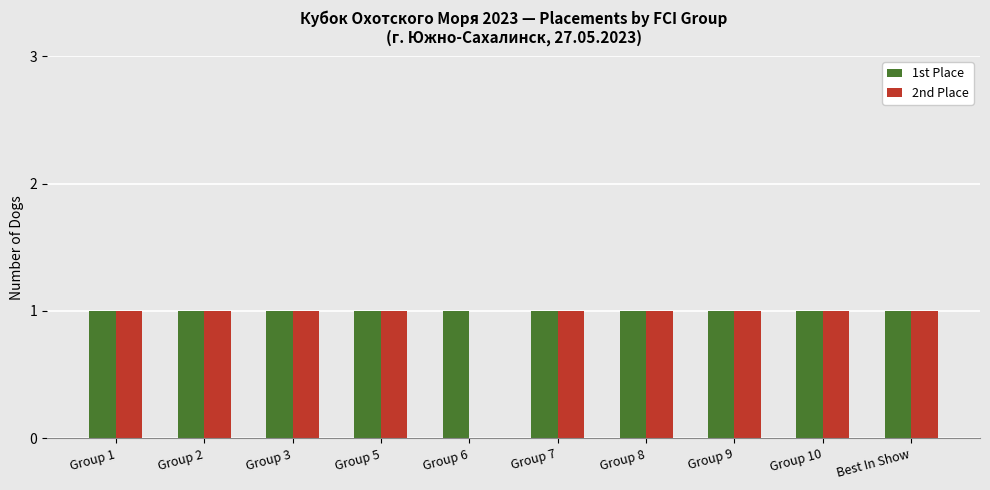

Which series has the largest range (max minus min)?

2nd Place